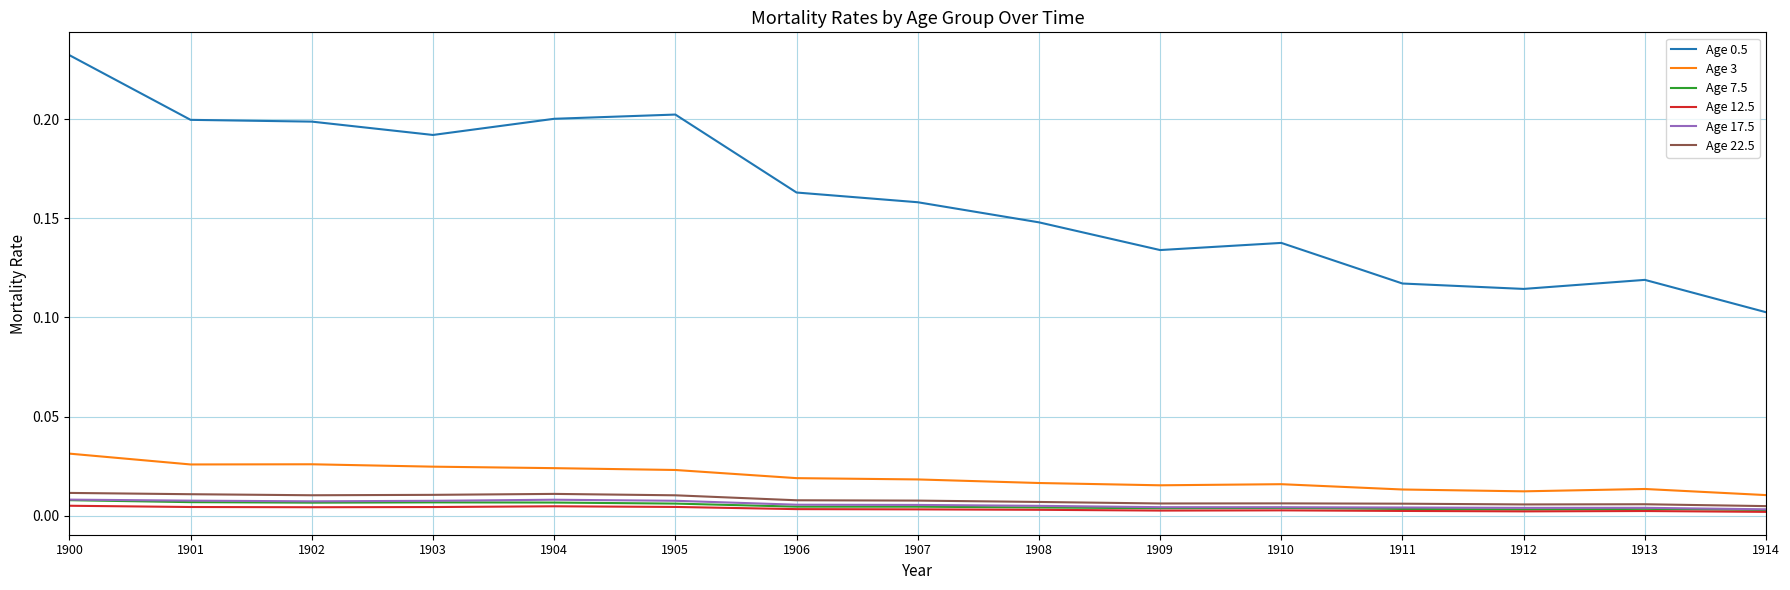

Is the value of Age 12.5 at 1910 greater than the value of Age 22.5 at 1904?

No